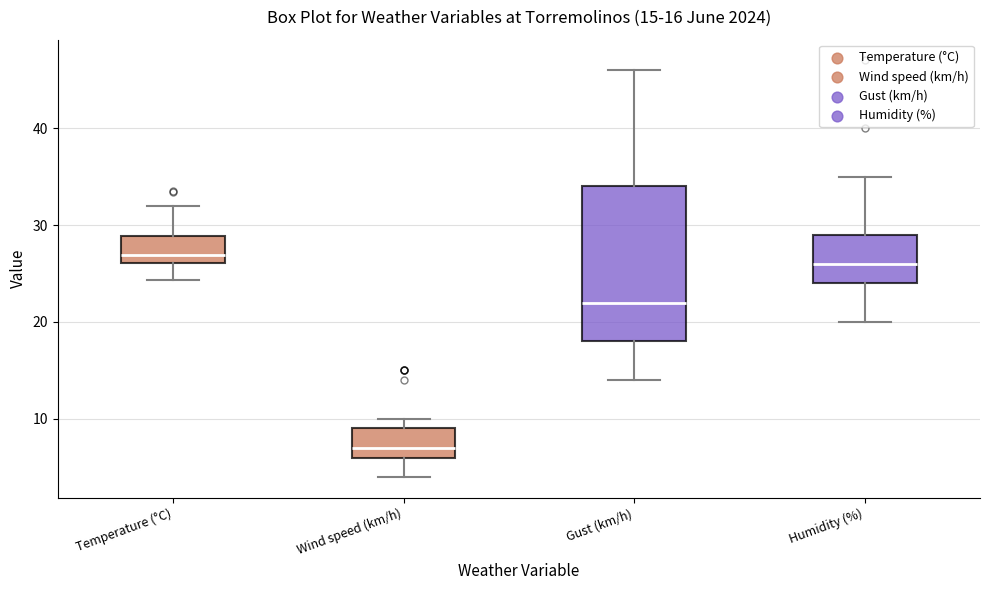

Which box is the tallest, from its lower edge to its upper edge?

Gust (km/h)